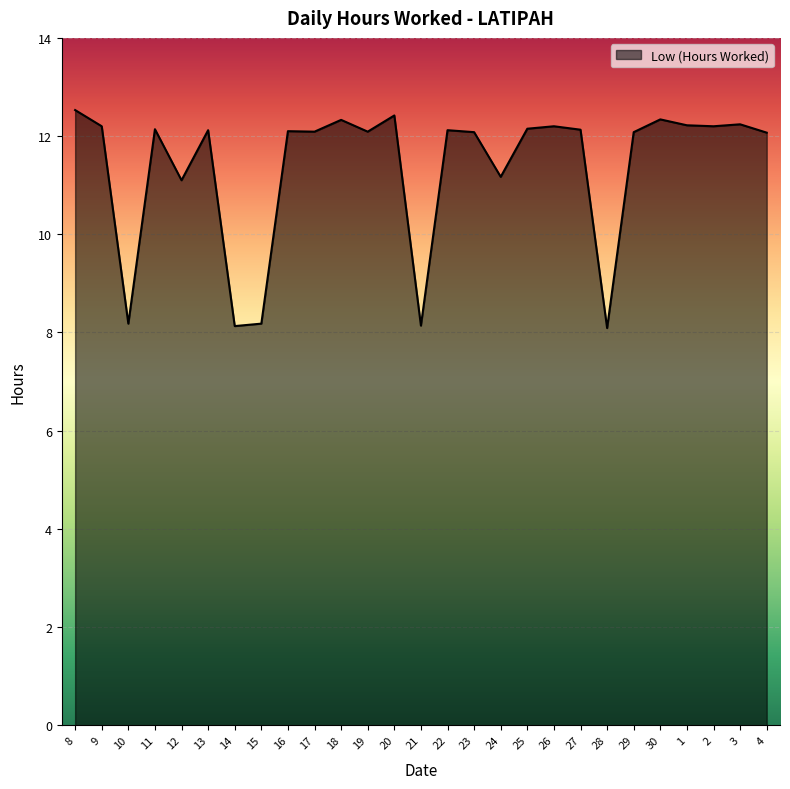

The value at 23 is 12.1. True or false?

True